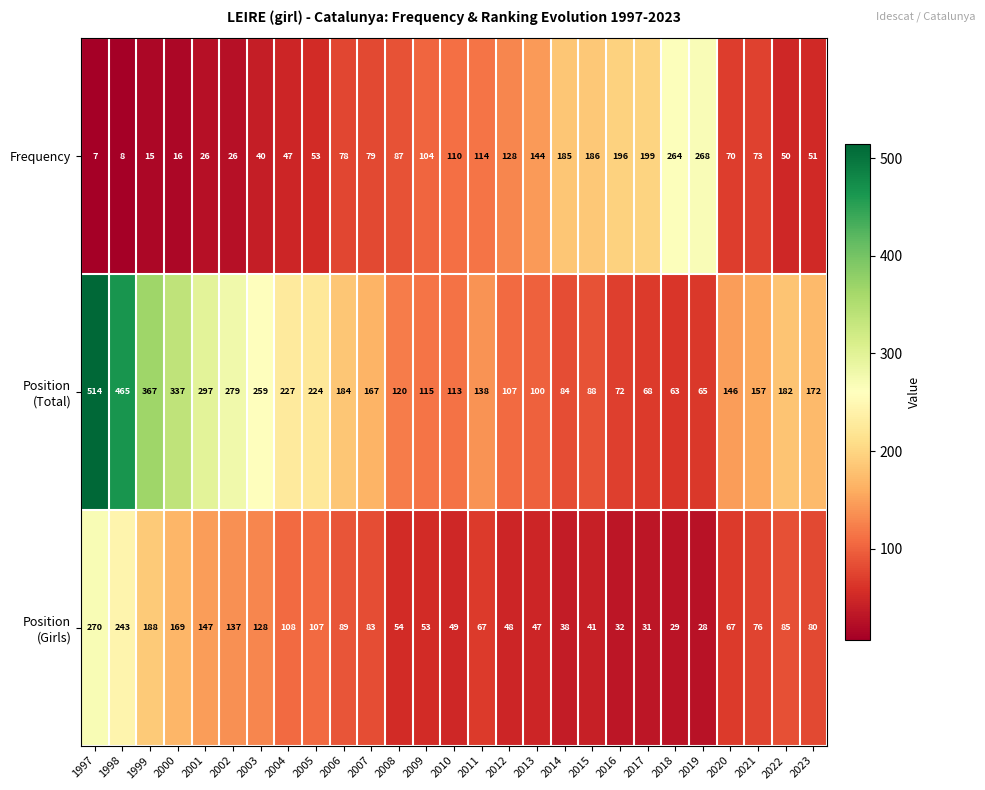

What is the spread (max minus min) of values at 2002?

253